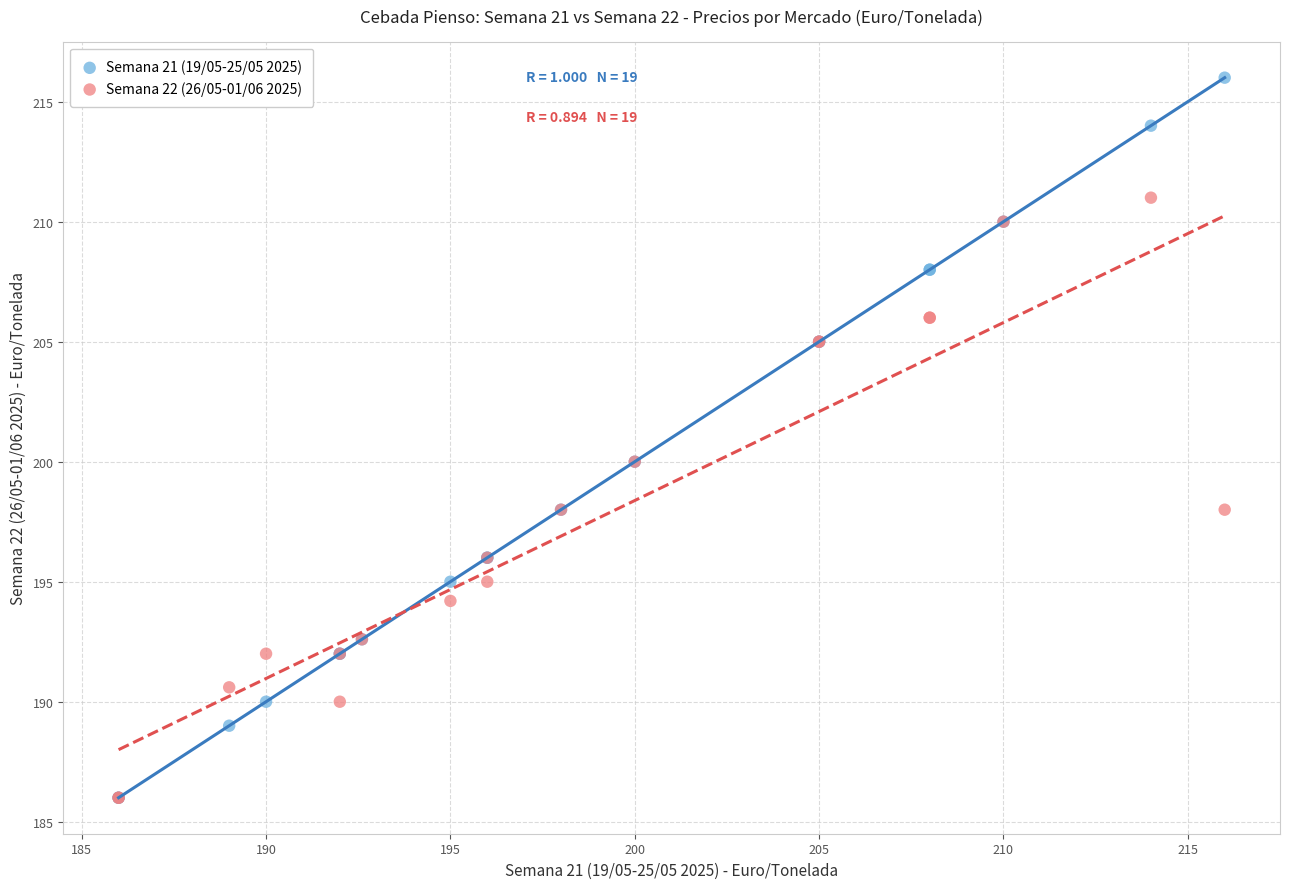

Which series has the largest Y range (max minus min)?

Semana 21 (19/05-25/05 2025)